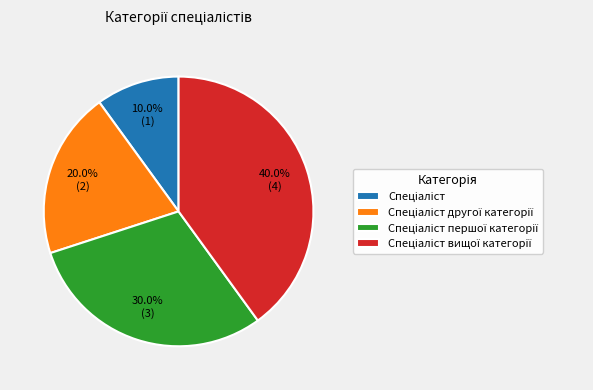

Is there any slice that represents more than half of the pie?

No